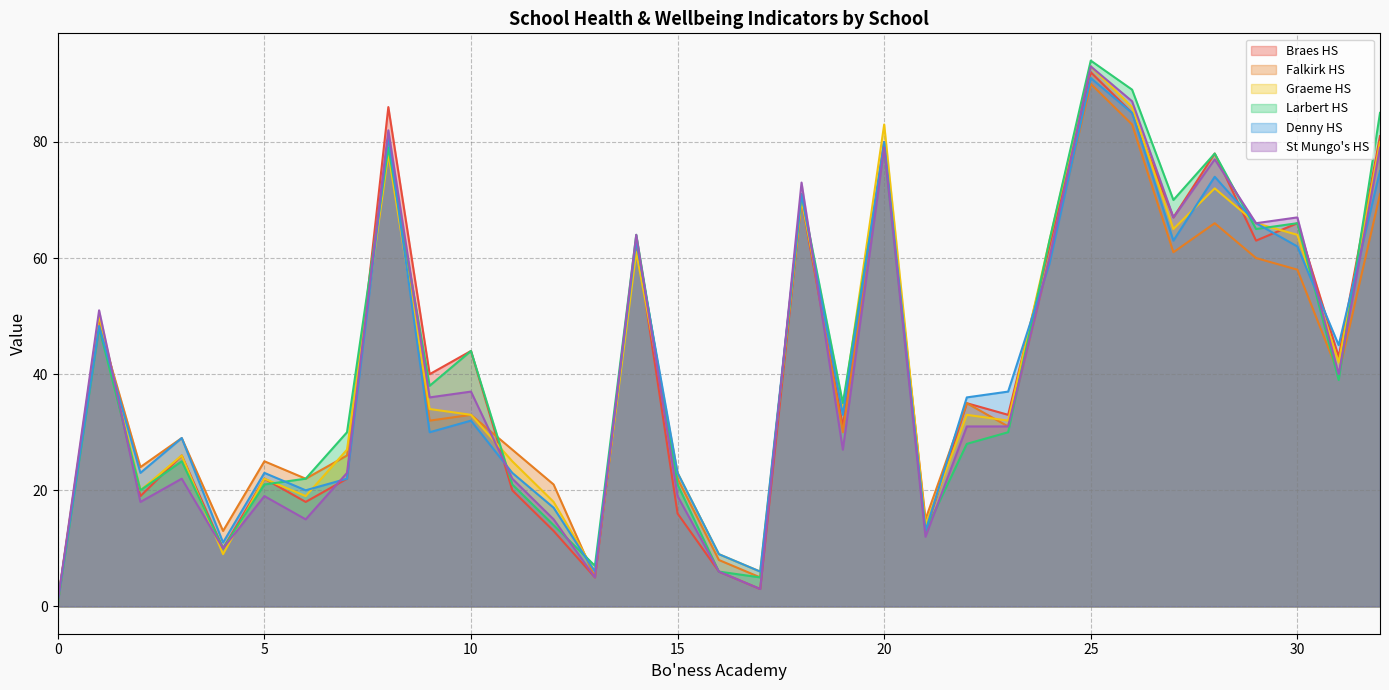

At which label does Falkirk HS reach its peak?

25